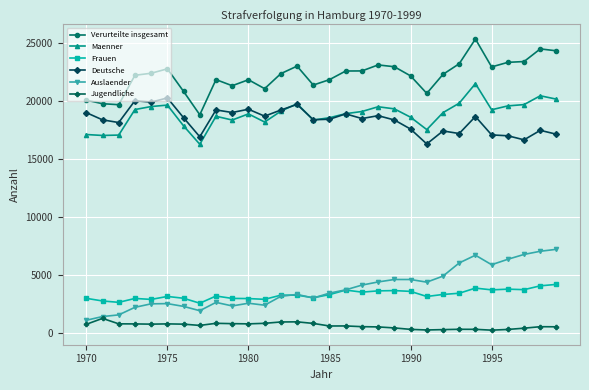

What is the average value of the Frauen series?

3291